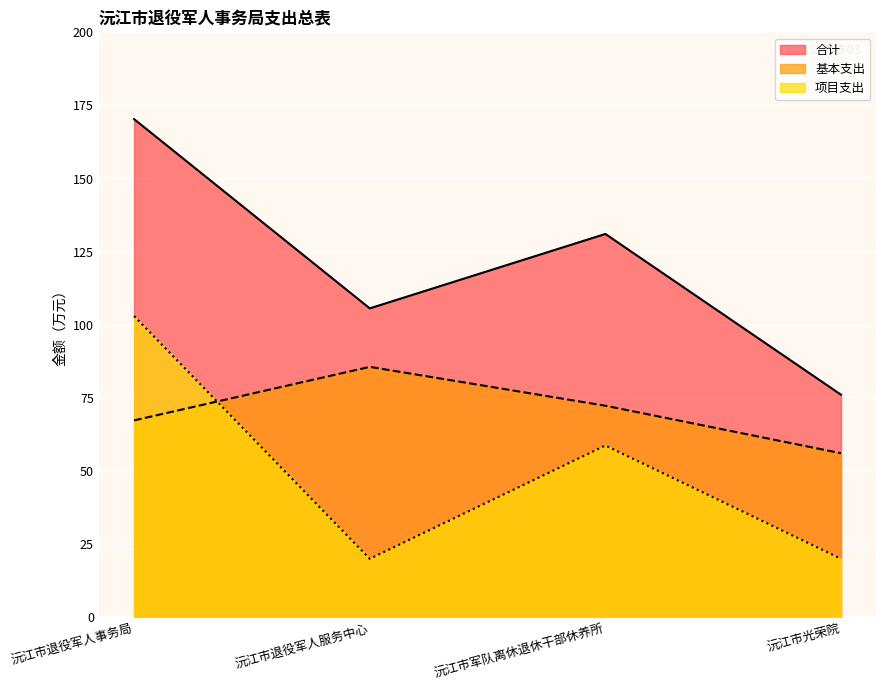

What is the sum of the 合计 values at 沅江市退役军人服务中心 and 沅江市光荣院?

181.7